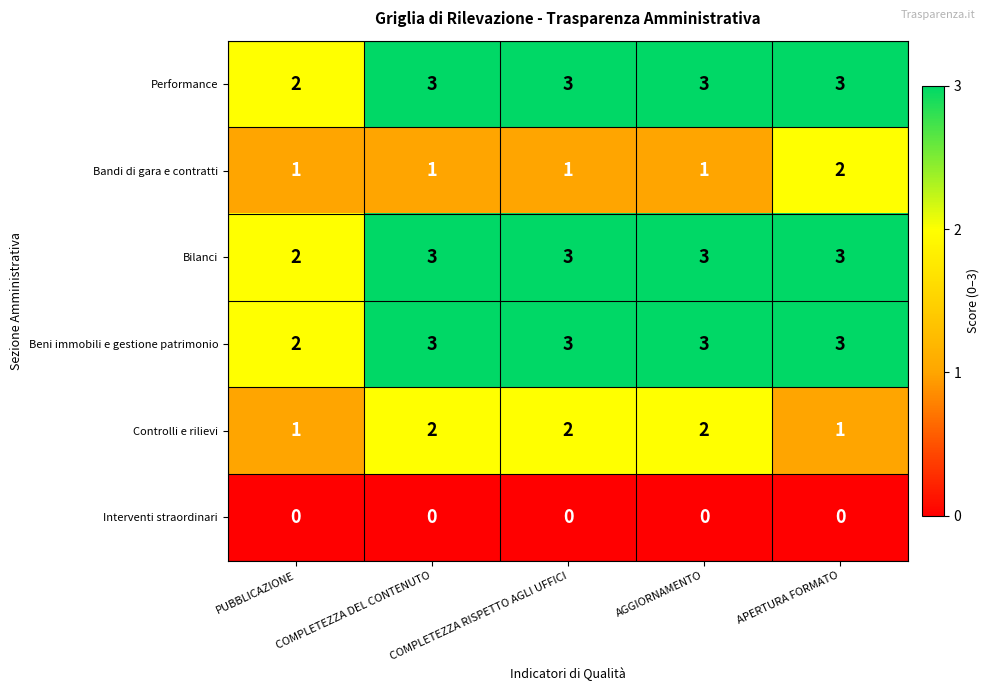

How many distinct data groups are displayed?

6